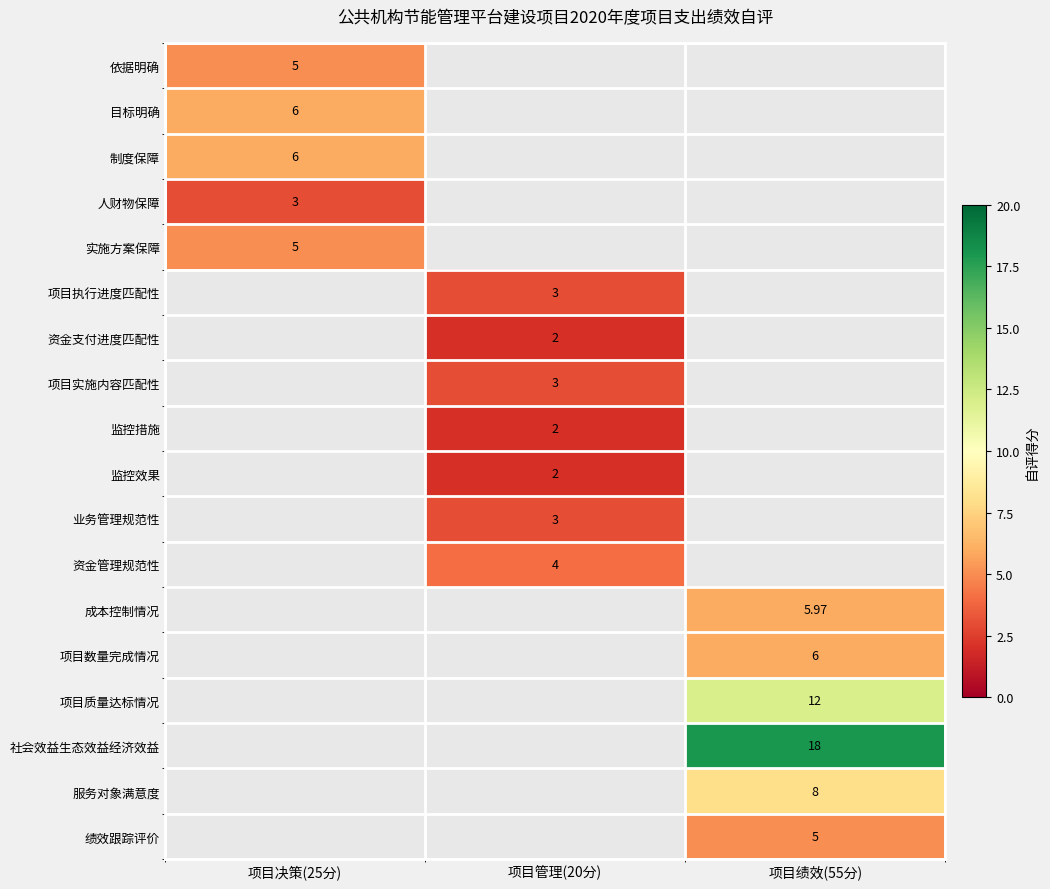

The value of 项目质量达标情况 at 项目绩效(55分) is 3.0. True or false?

False